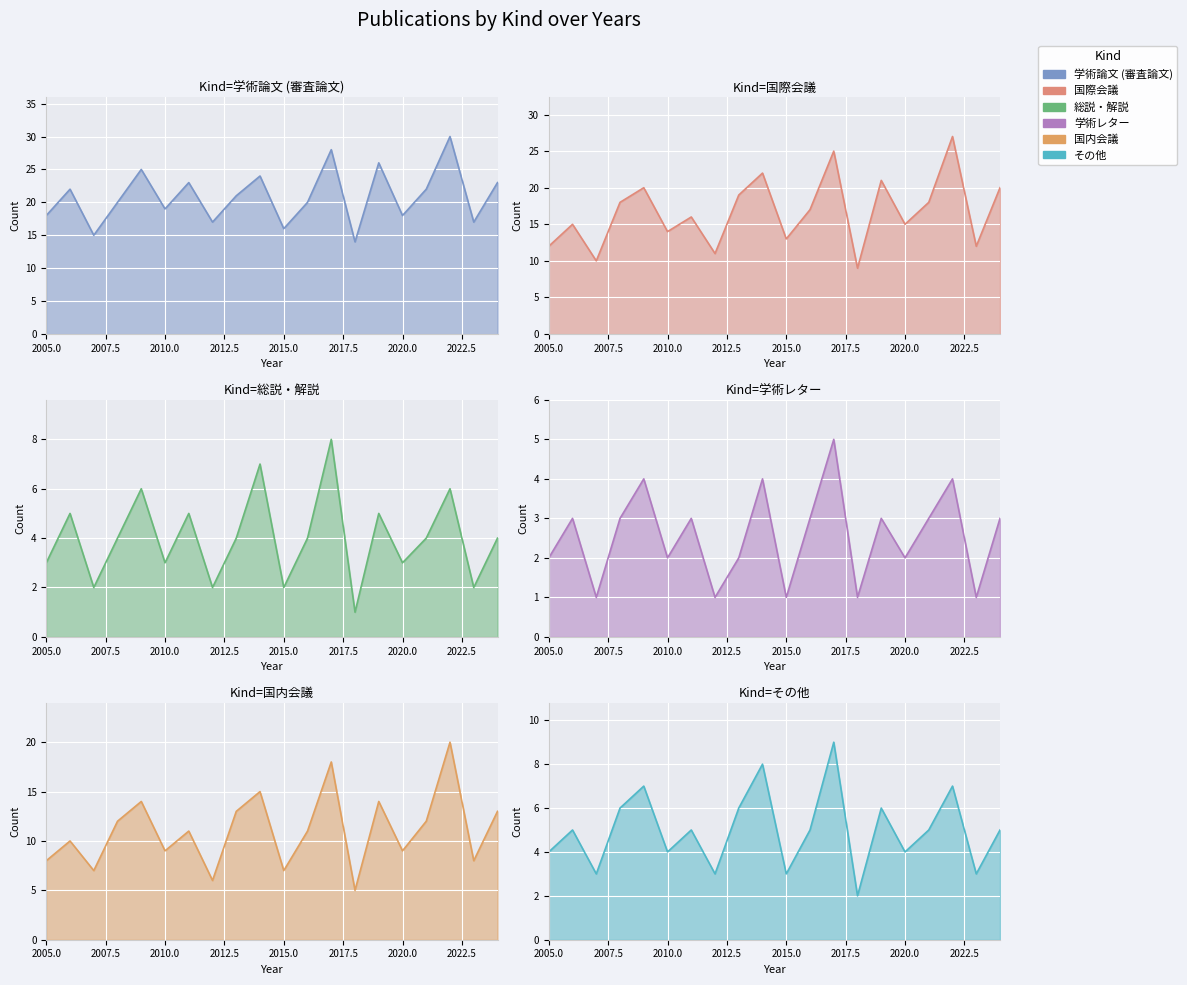

Which series has the largest total across all categories?

学術論文 (審査論文)